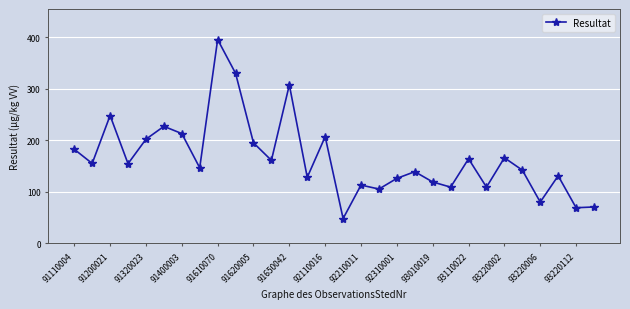

What is the value of the 4th point from the left?

154.5